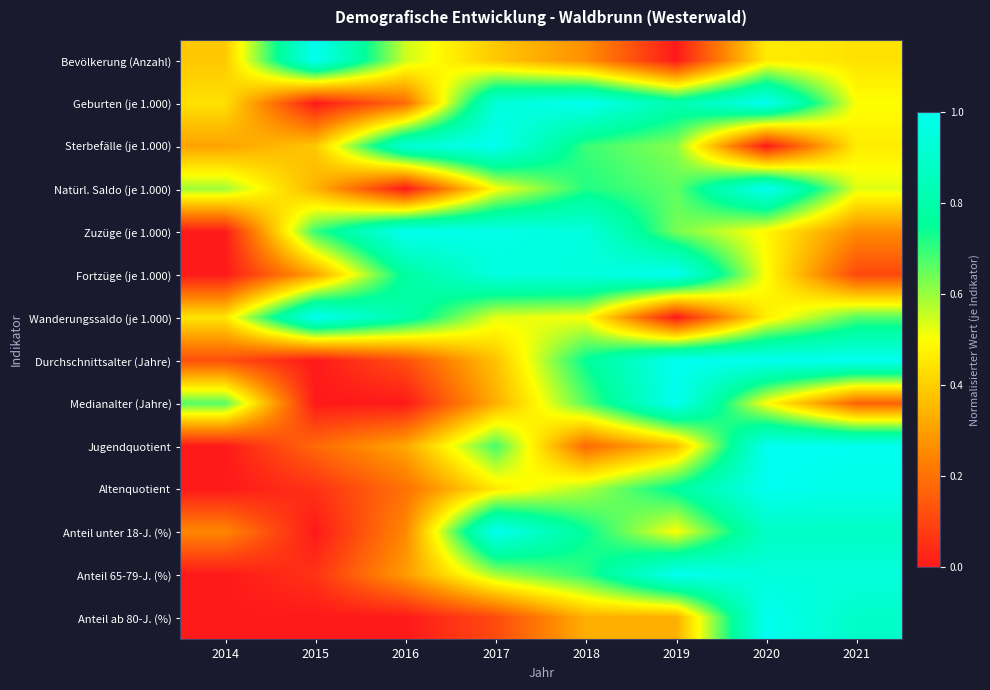

At how many categories does at least one series exceed 0?

8